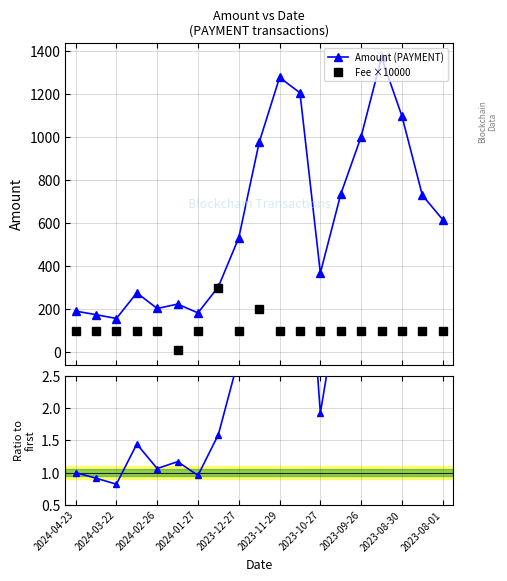

True or false: Amount (PAYMENT) has more than 2 points higher than both neighbors.

True